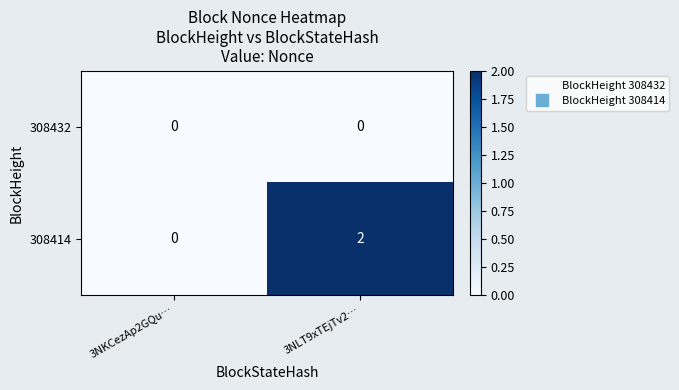

At which label is 308414 closest to 1?

3NKCezAp2GQu…